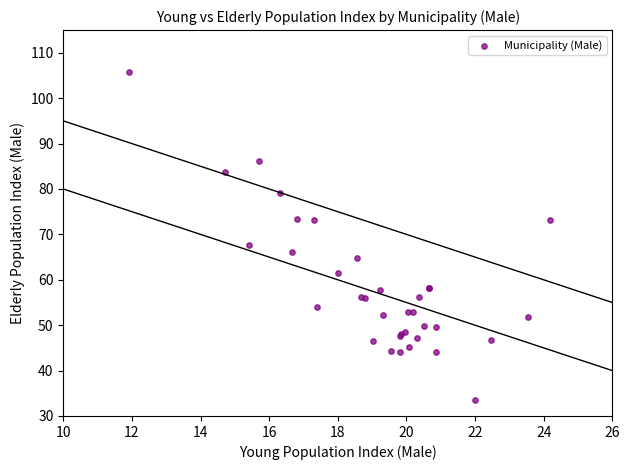

What Y value in the scatter plot is closest to 69?

67.6